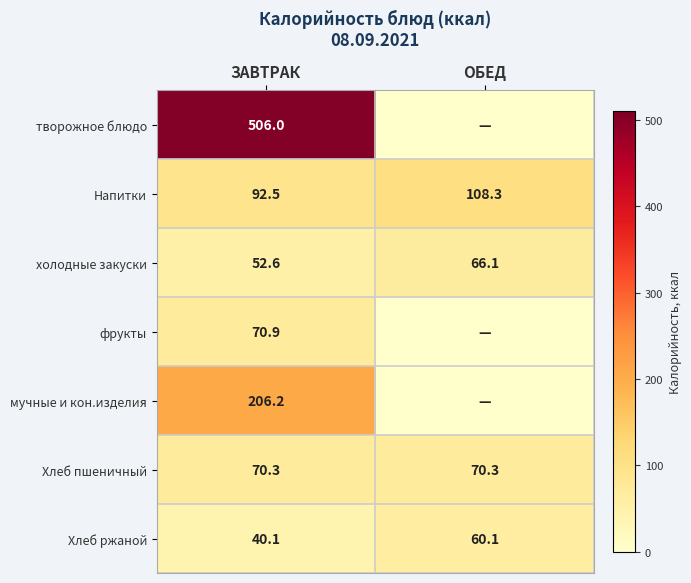

Is the value of Хлеб пшеничный at ЗАВТРАК greater than the value of Напитки at ЗАВТРАК?

No